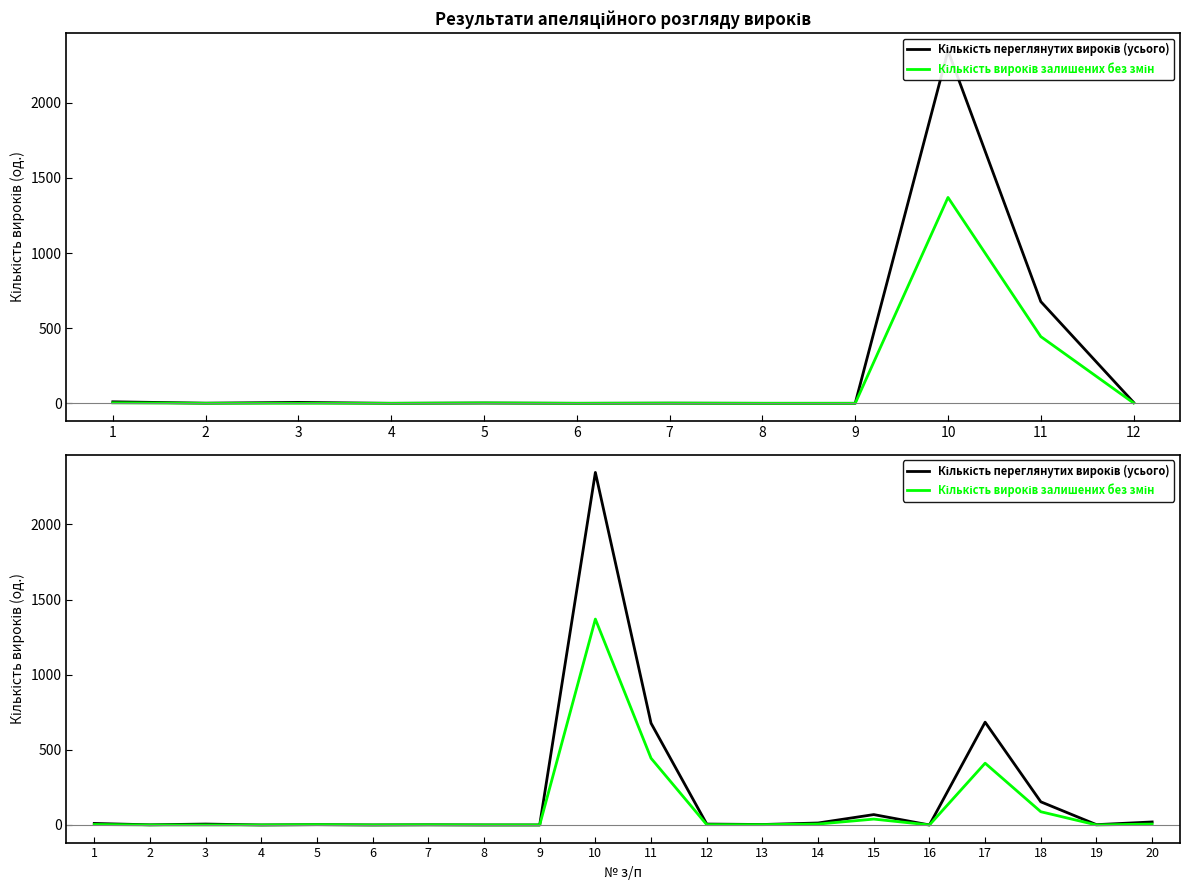

What is the spread (max minus min) of values at 14?

7